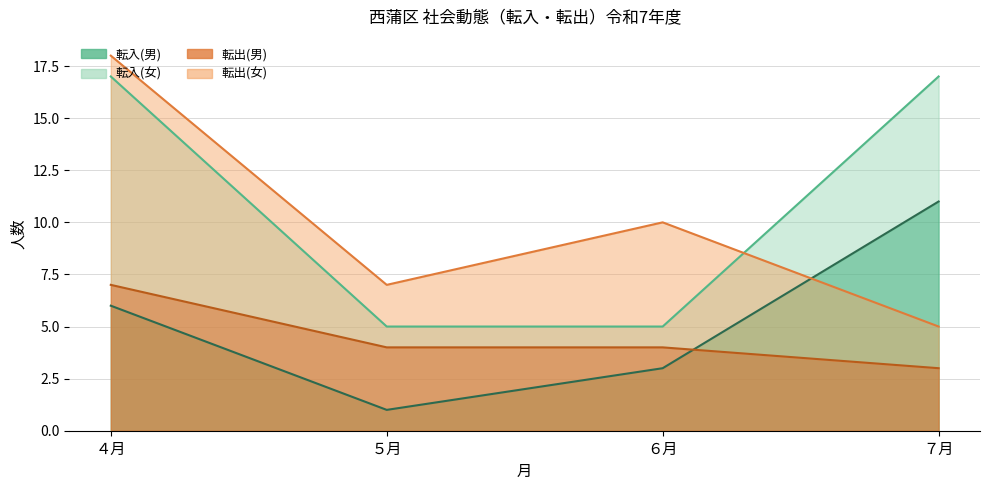

Which series has the widest spread of values?

転出(女)